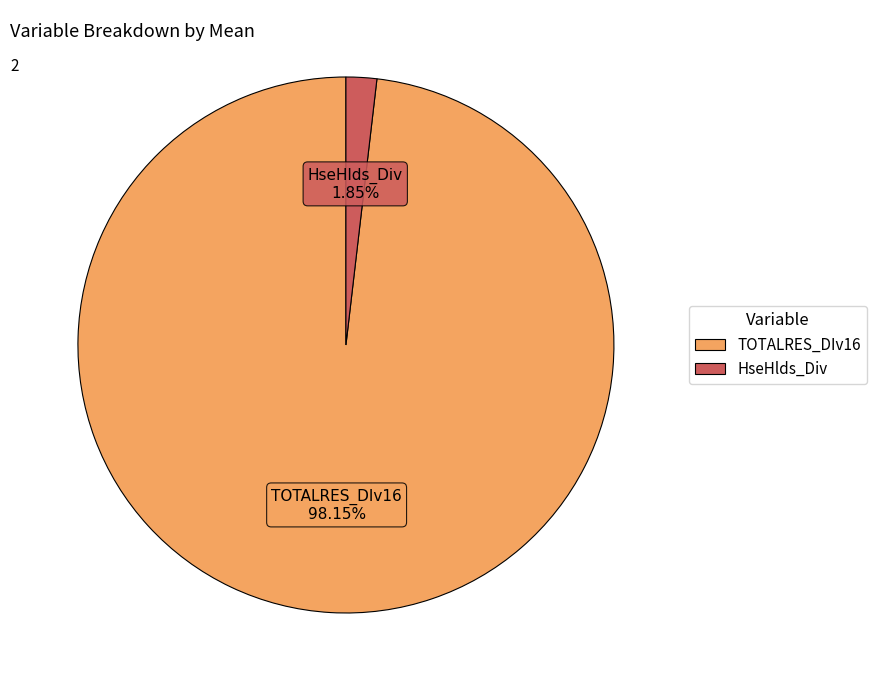

Which has a higher value, HseHlds_Div or TOTALRES_DIv16?

TOTALRES_DIv16